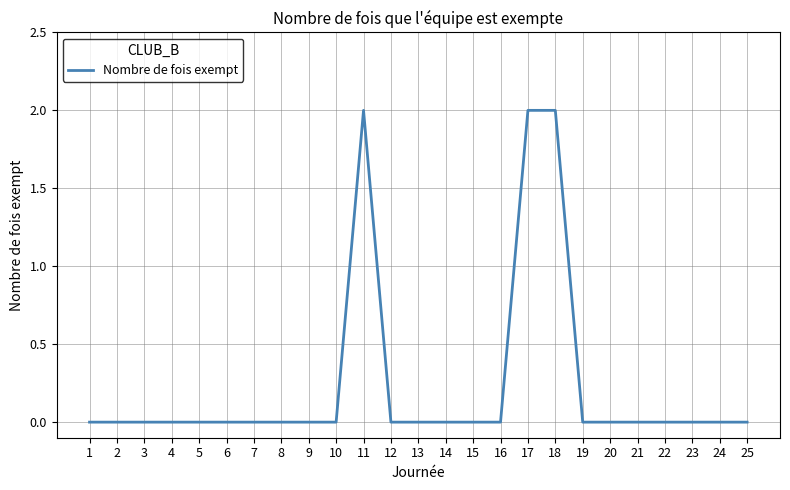

What is the change in value from 8 to 11?

+2